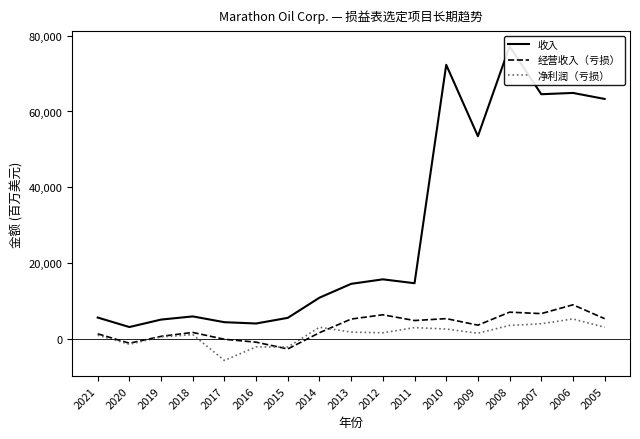

The 收入 series shows 4709 at 2020. True or false?

False